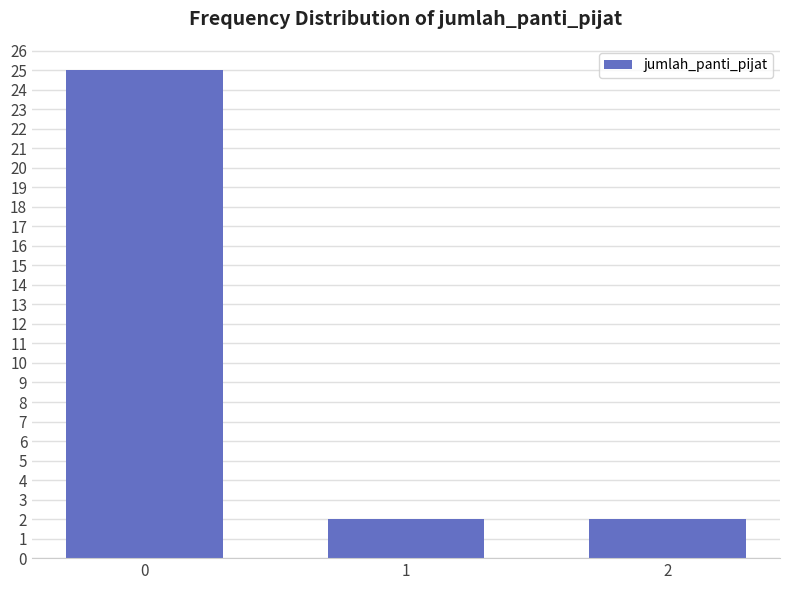

Reading right to left, extract all data points from this chart.

2=2	1=2	0=25